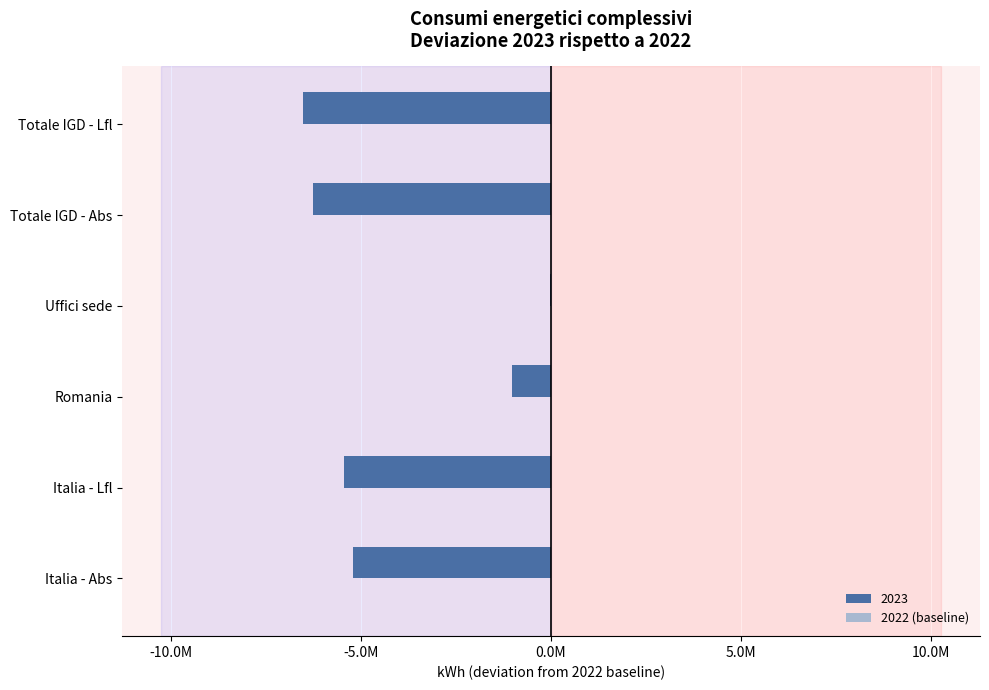

Is it true that the value at Italia - Abs is -2666205?

False